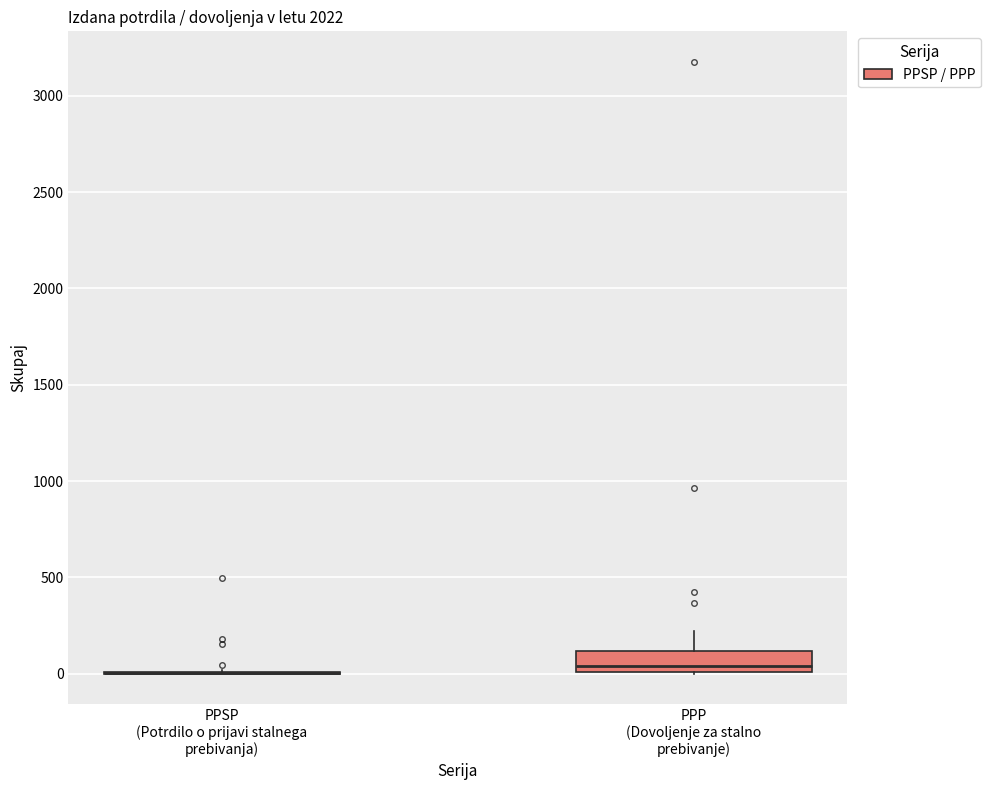

Which box is the tallest, from its lower edge to its upper edge?

PPP (Dovoljenje za stalno prebivanje)